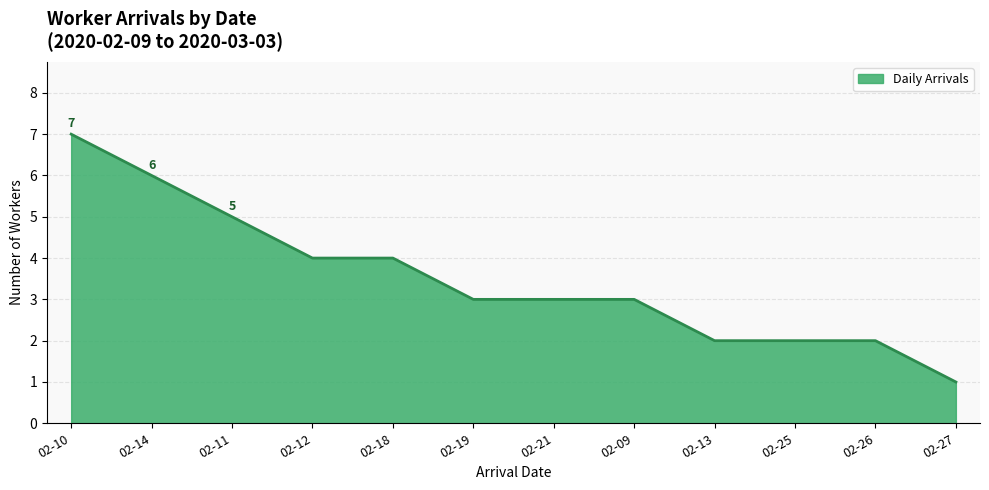

Between 02-12 and 02-21, which is larger?

02-12